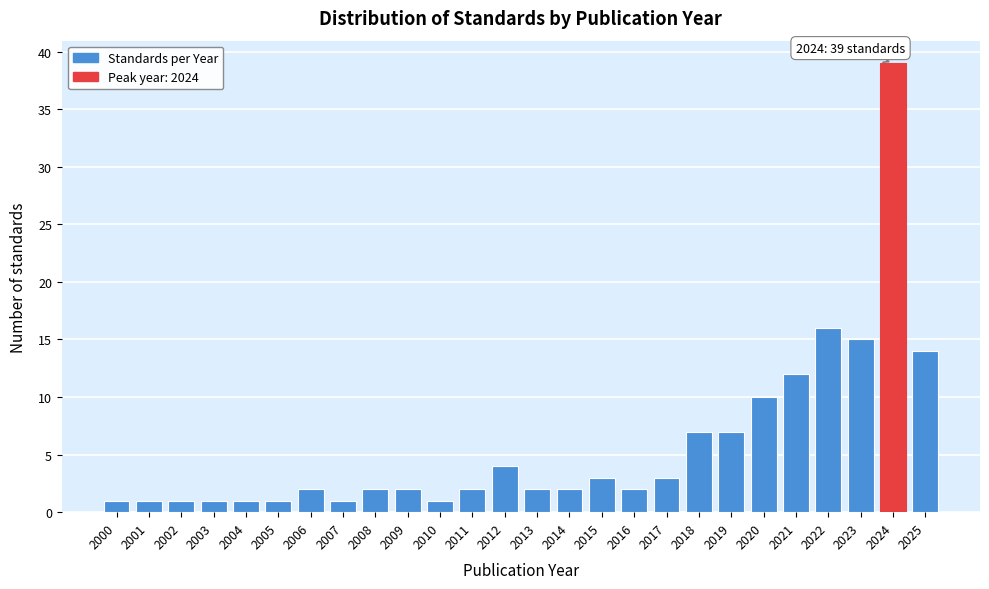

Reading right to left, list all the values displayed in this chart.

14	39	15	16	12	10	7	7	3	2	3	2	2	4	2	1	2	2	1	2	1	1	1	1	1	1